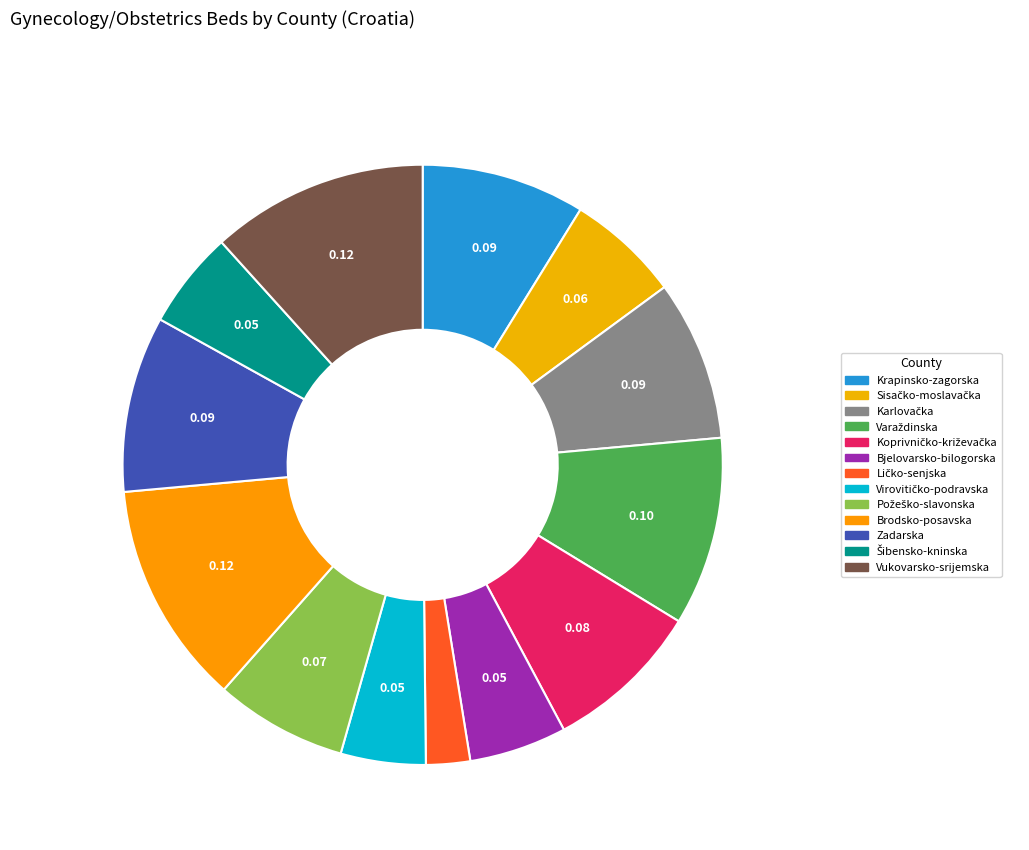

How many segments does this pie chart have?

13